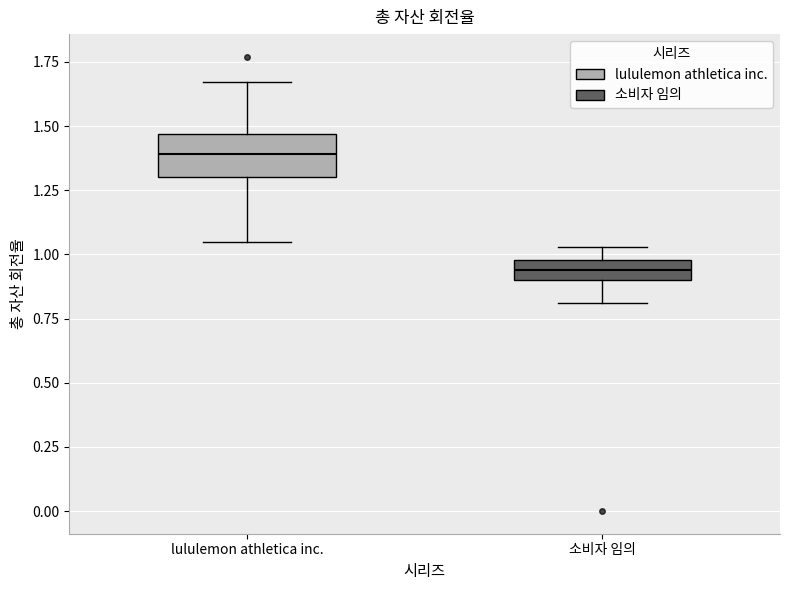

Comparing the boxes themselves (not the whiskers), which one is the tallest?

lululemon athletica inc.